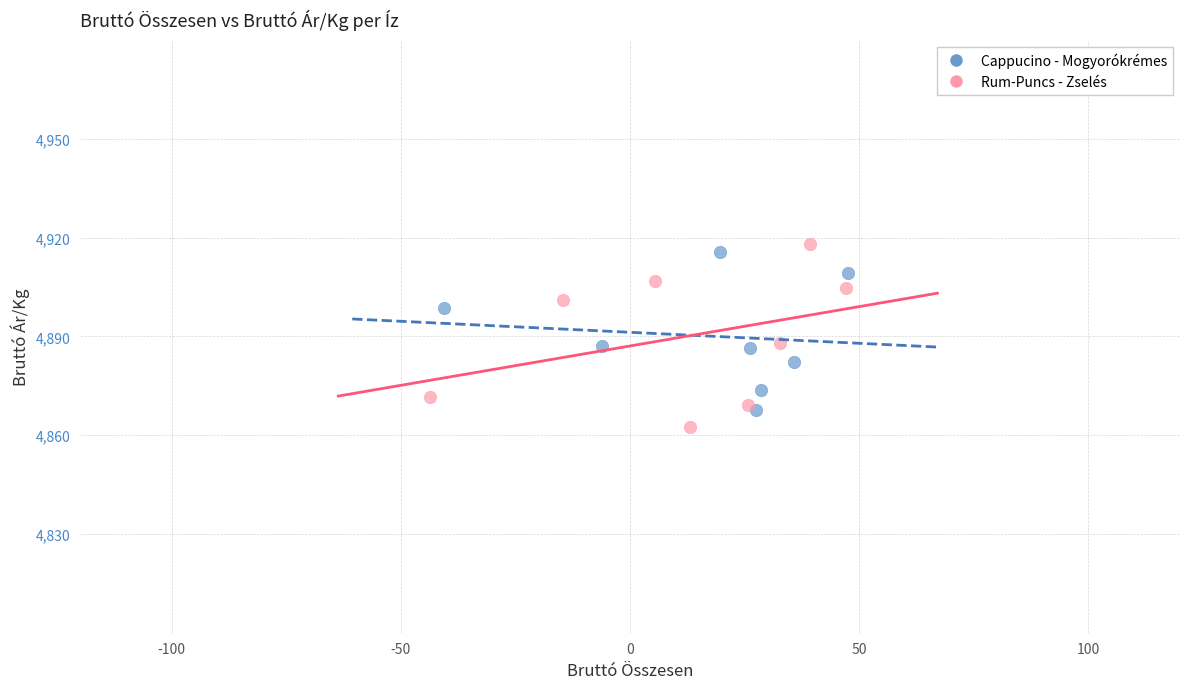

Which series has the widest spread of Y values?

Rum-Puncs - Zselés